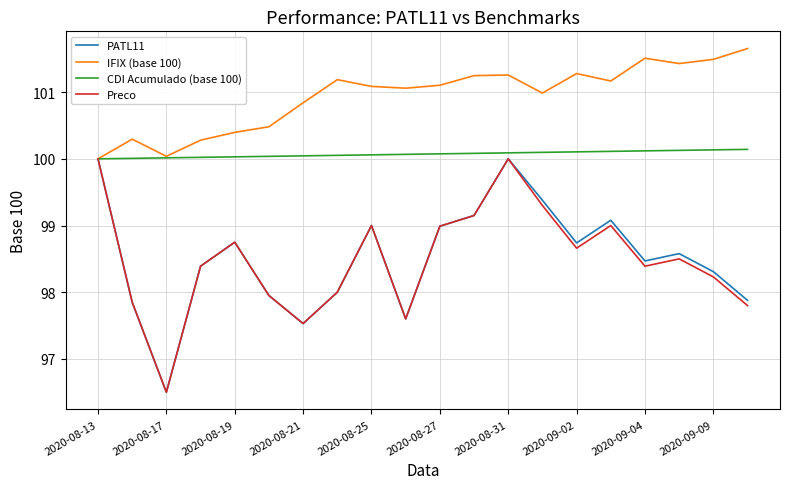

Which series has the largest total across all categories?

IFIX (base 100)